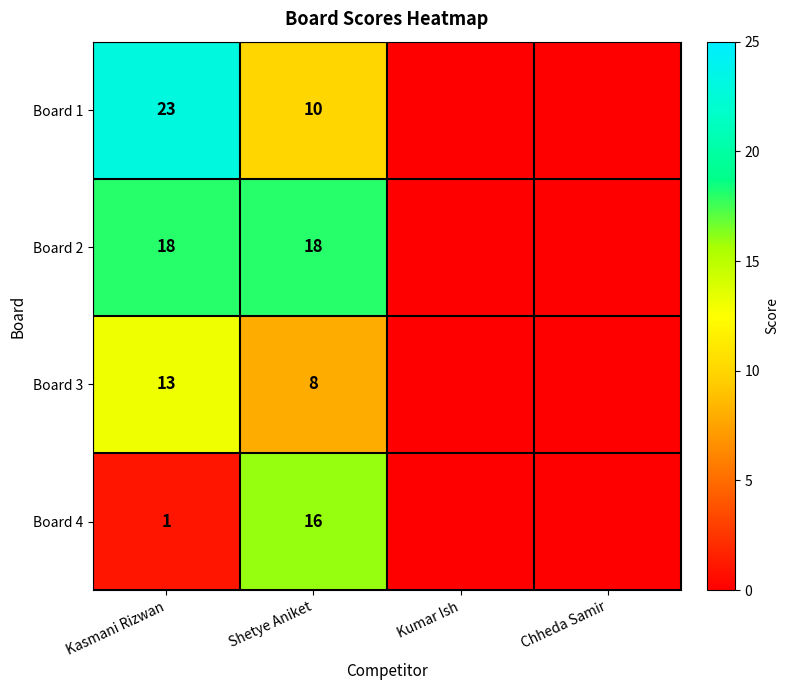

True or false: Board 3 has a value of 3 at Shetye Aniket.

False